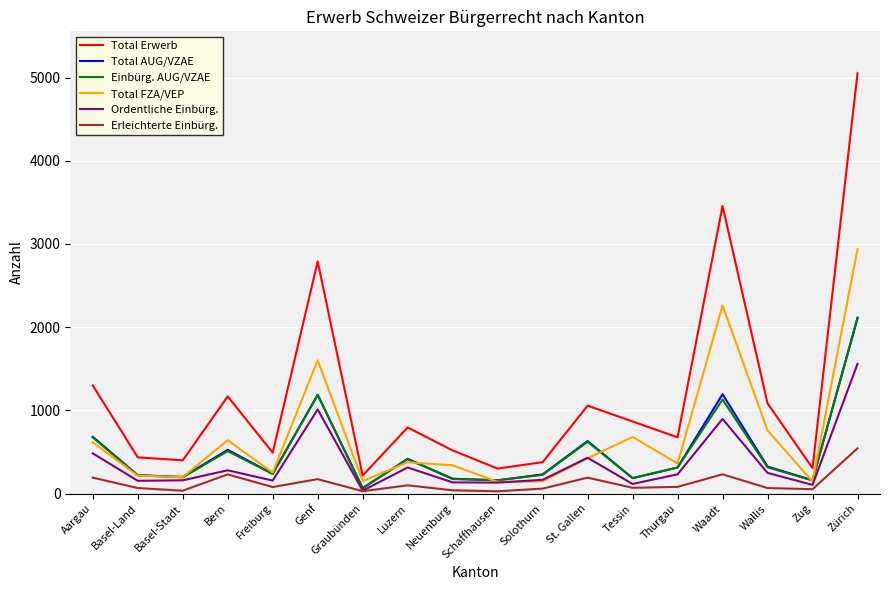

At which category is the sum across all series the highest?

Zürich